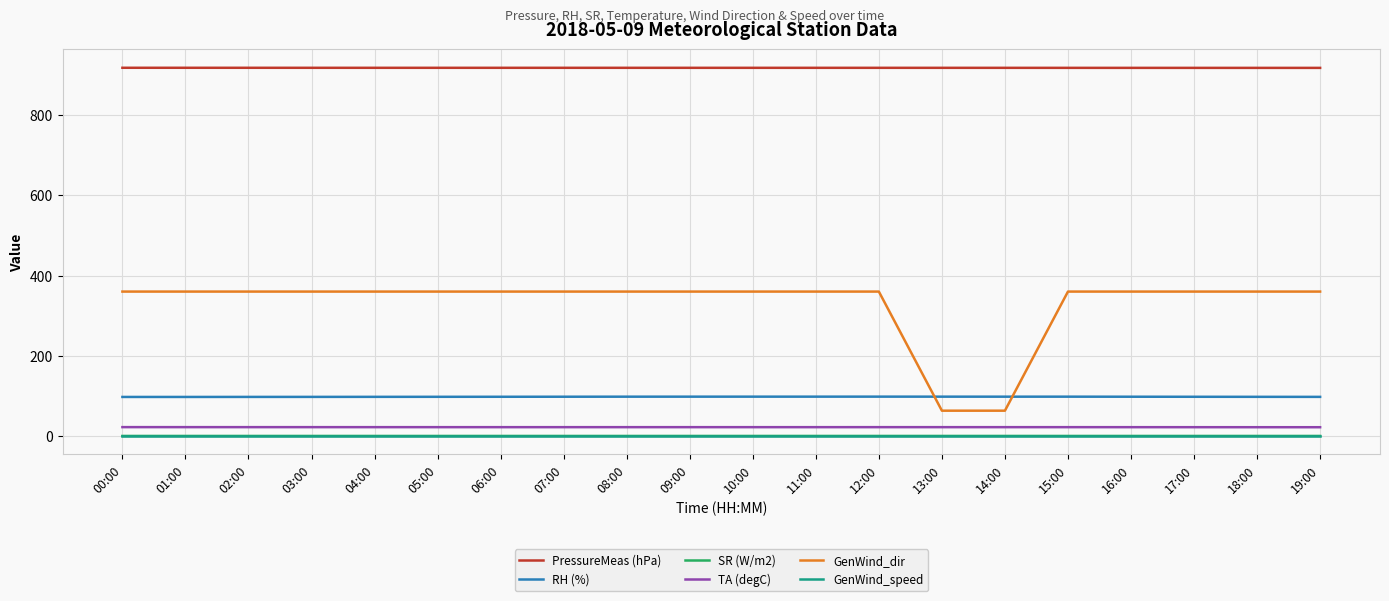

What is the greatest value displayed?

918.1